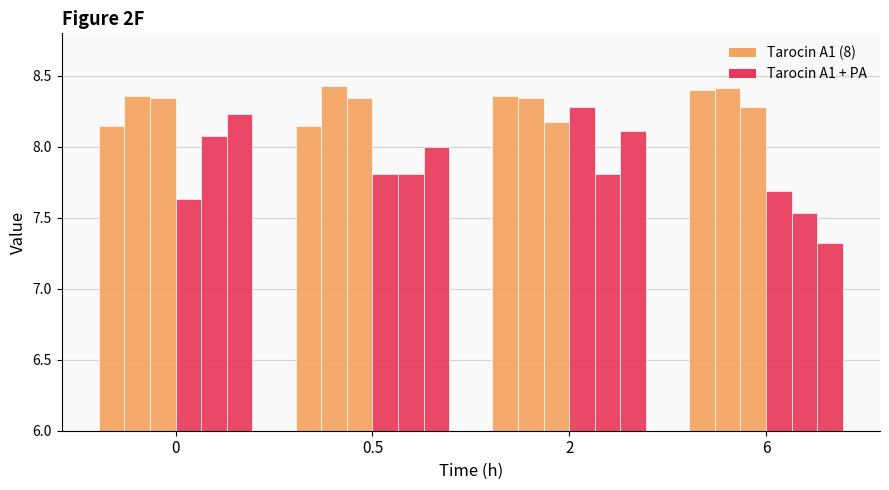

How many groups of bars are there?

4